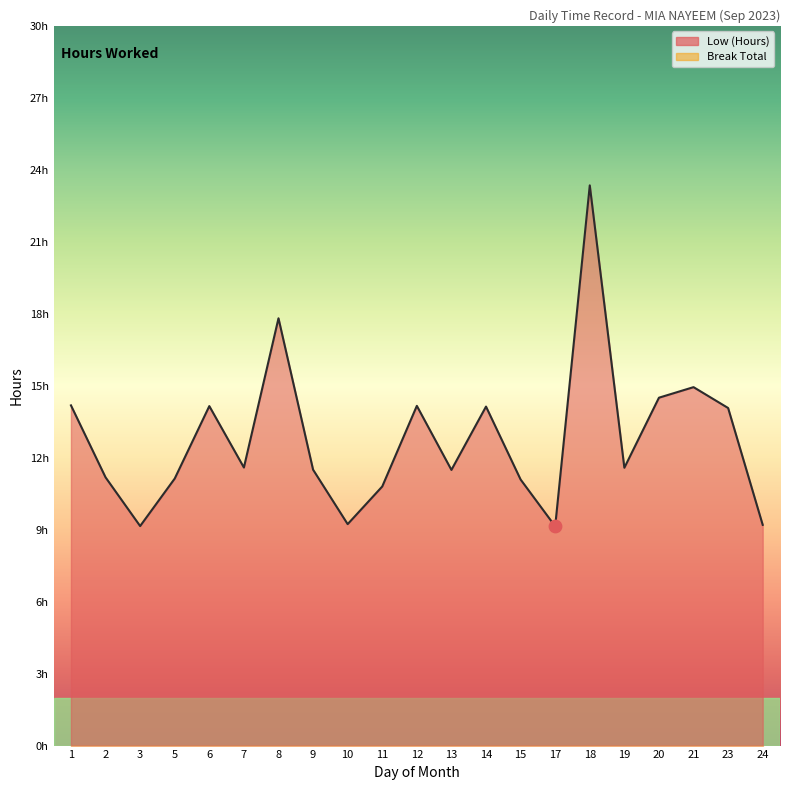

What is the ratio of the value at 17 to the value at 12?

0.6